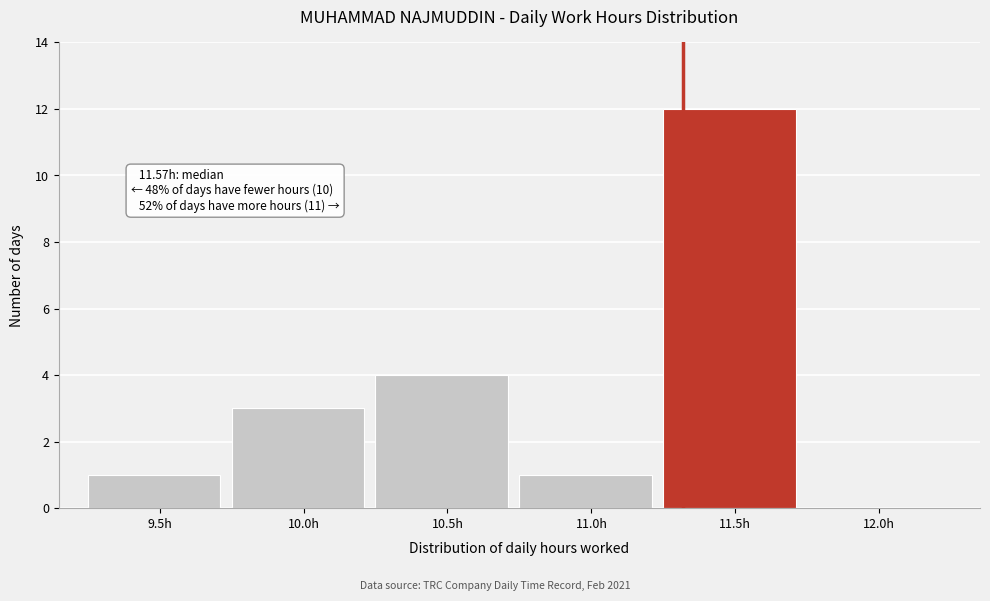

Reading left to right, what are all the values shown in this chart?

9.5h=1	10.0h=3	10.5h=4	11.0h=1	11.5h=12	12.0h=0